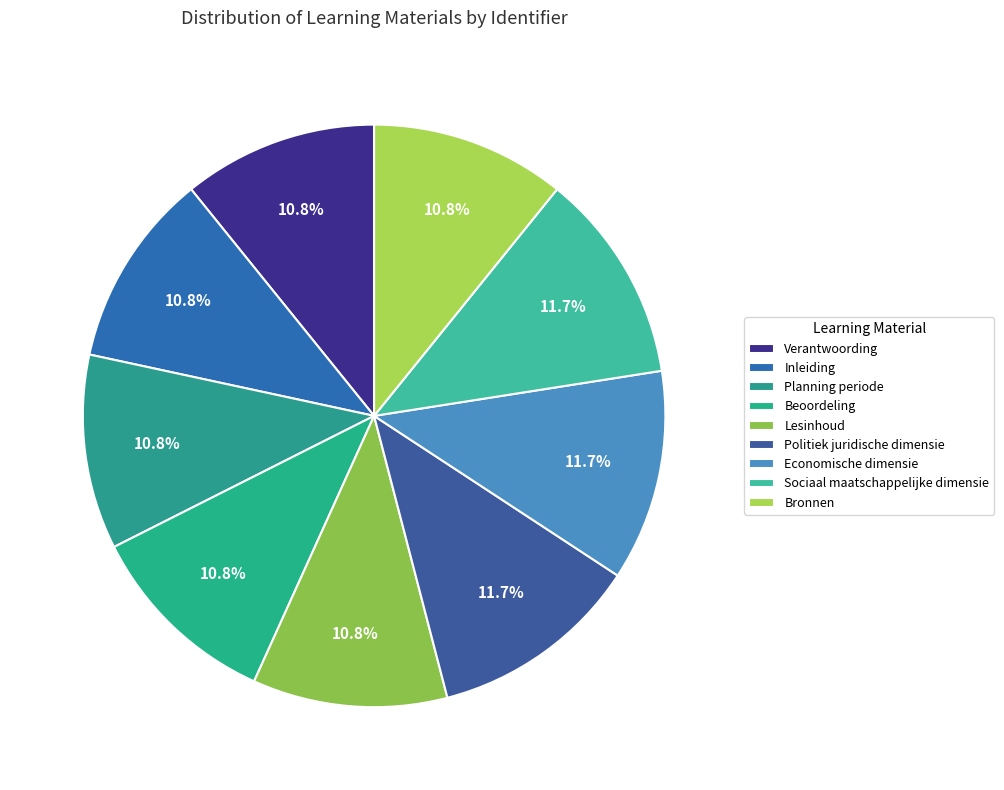

Is there any slice that represents more than half of the pie?

No